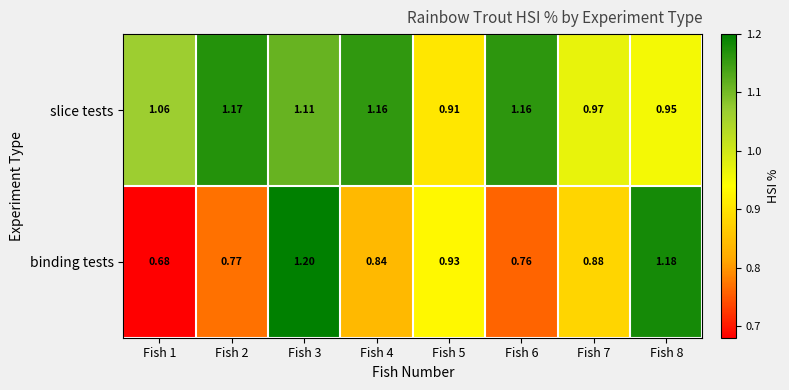

At how many categories does at least one series exceed 0?

8